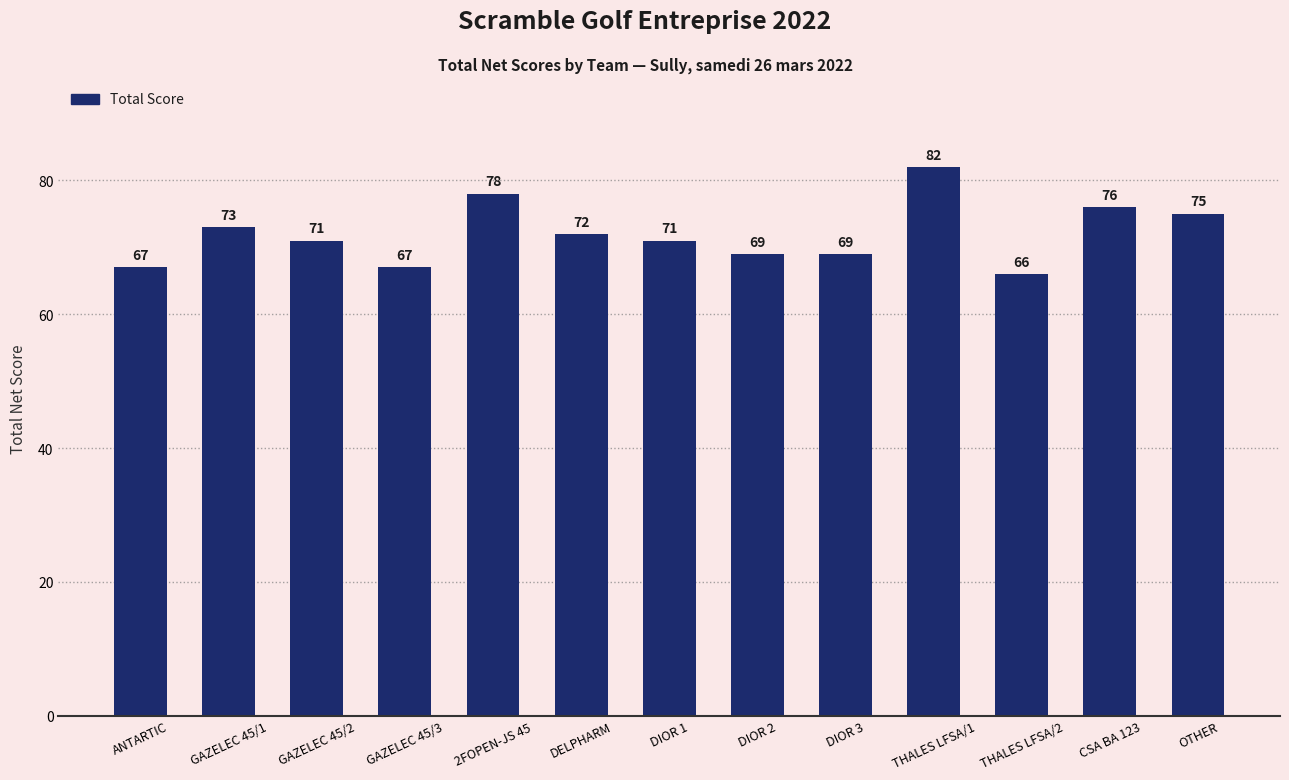

Reading left to right, extract all data points from this chart.

ANTARTIC=67	GAZELEC 45/1=73	GAZELEC 45/2=71	GAZELEC 45/3=67	2FOPEN-JS 45=78	DELPHARM=72	DIOR 1=71	DIOR 2=69	DIOR 3=69	THALES LFSA/1=82	THALES LFSA/2=66	CSA BA 123=76	OTHER=75